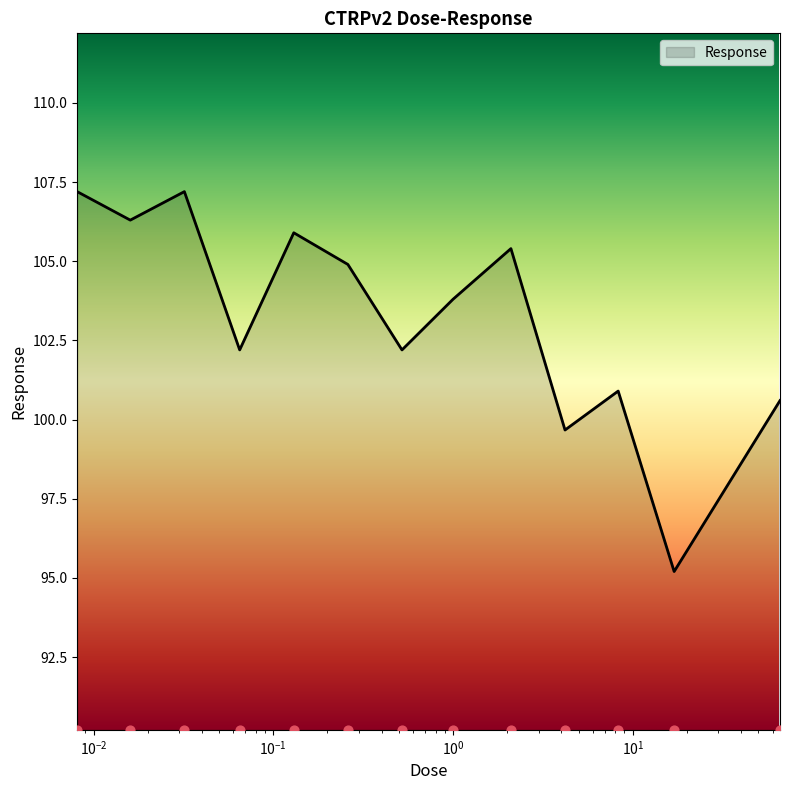

What is the change in value from 0.26 to 0.52?

-2.7